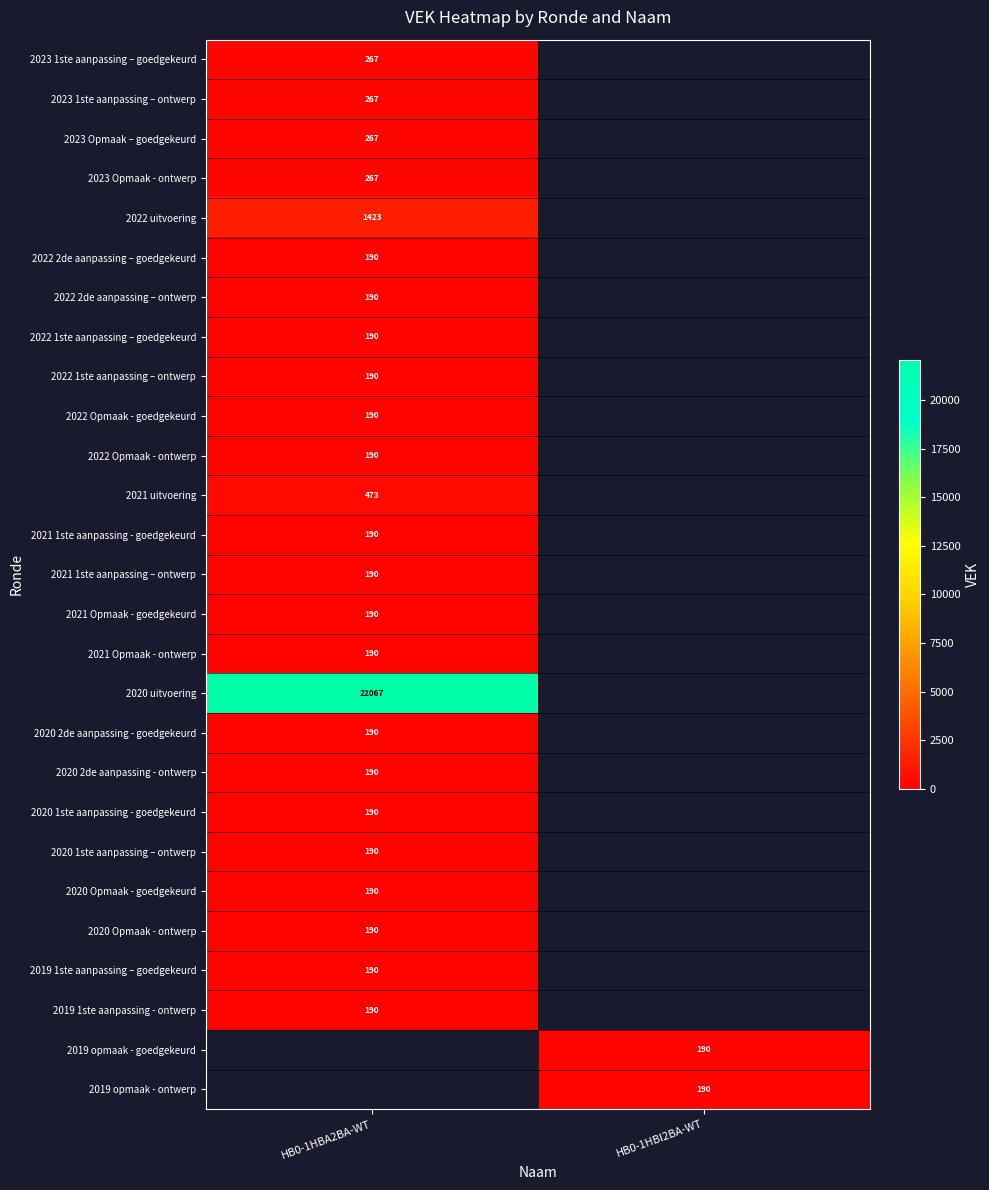

What is the spread (max minus min) of values at HB0-1HBA2BA-WT?

21877.0